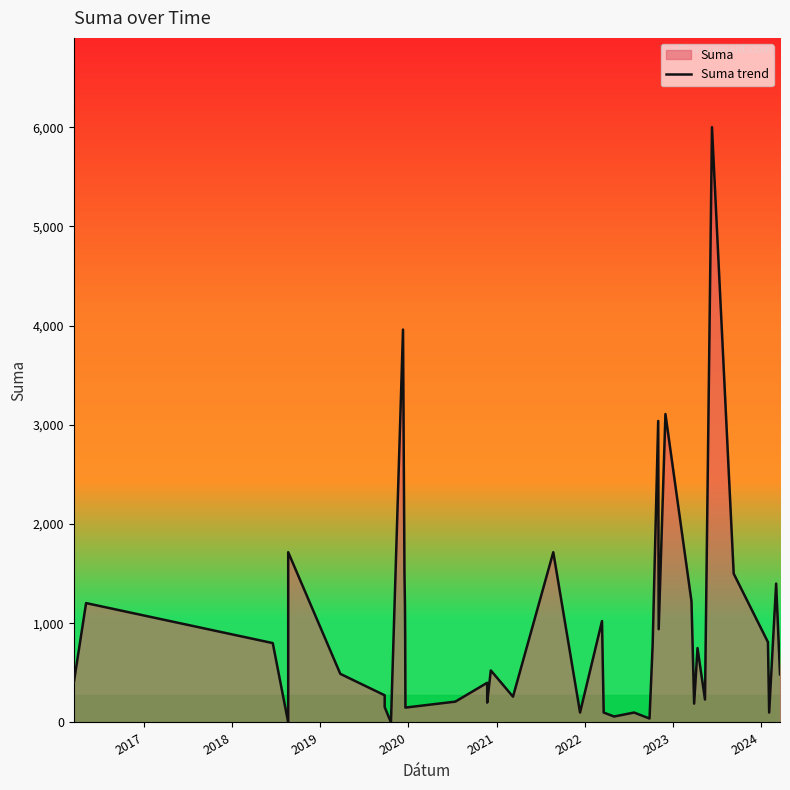

True or false: the data shows 16.9 at 23.

False